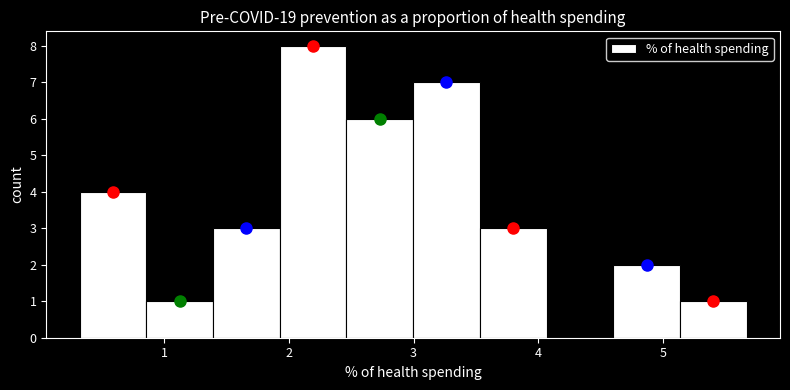

Which range on the x-axis has the tallest bar?

1.9 to 2.5